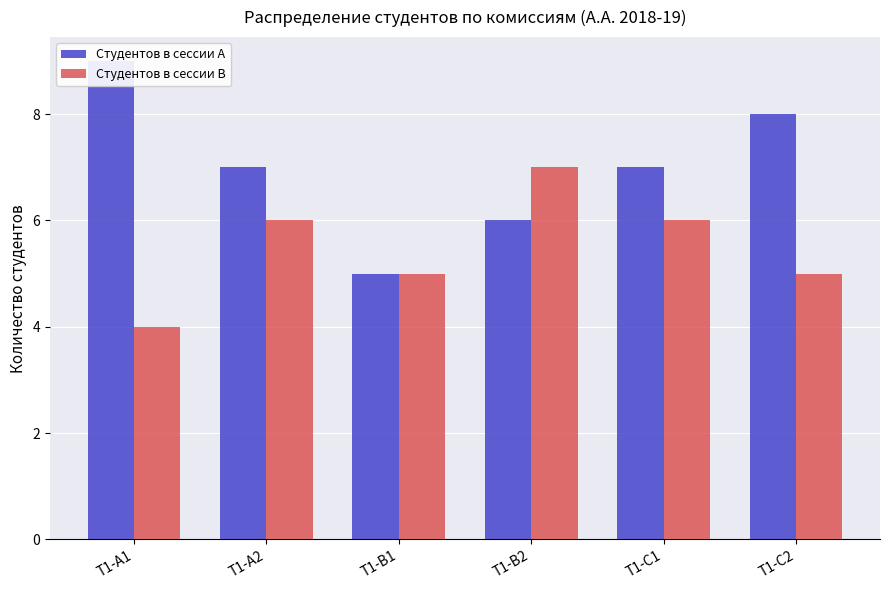

Reading left to right, transcribe all the data shown in this chart.

Студентов в сессии A: T1-A1=9	T1-A2=7	T1-B1=5	T1-B2=6	T1-C1=7	T1-C2=8
Студентов в сессии B: T1-A1=4	T1-A2=6	T1-B1=5	T1-B2=7	T1-C1=6	T1-C2=5